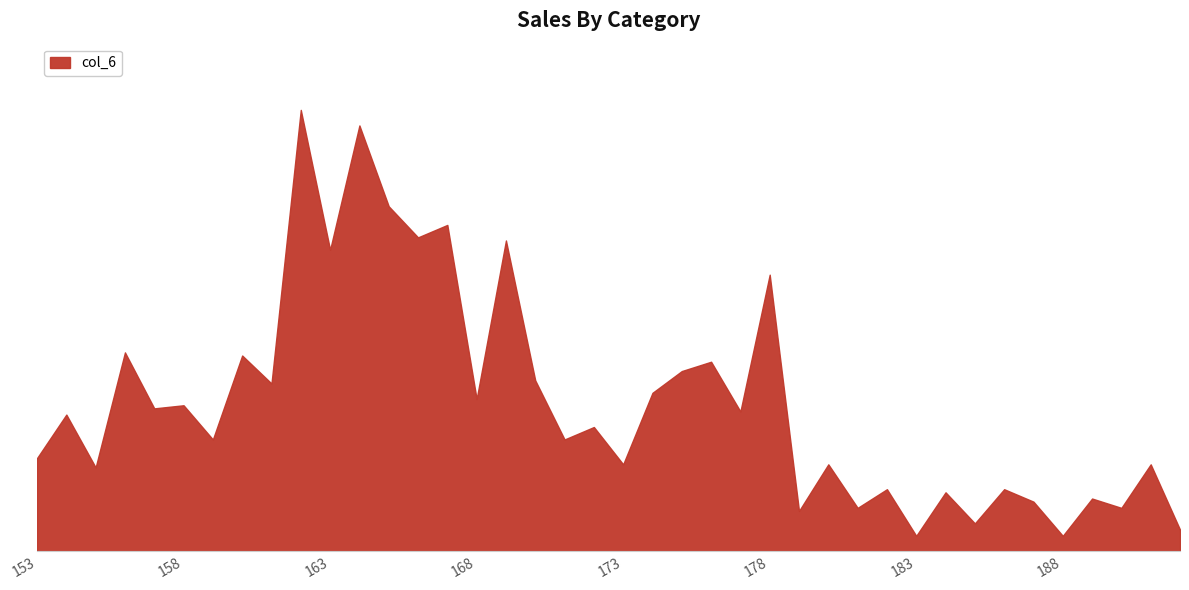

Does the chart display data point markers on the line(s)?

No